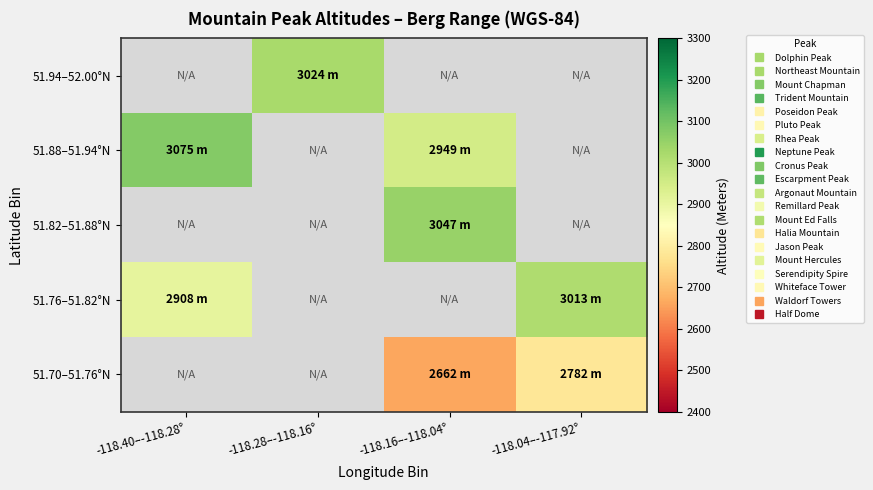

Where is 51.76–51.82°N nearest to the value 2960?

-118.40–-118.28°